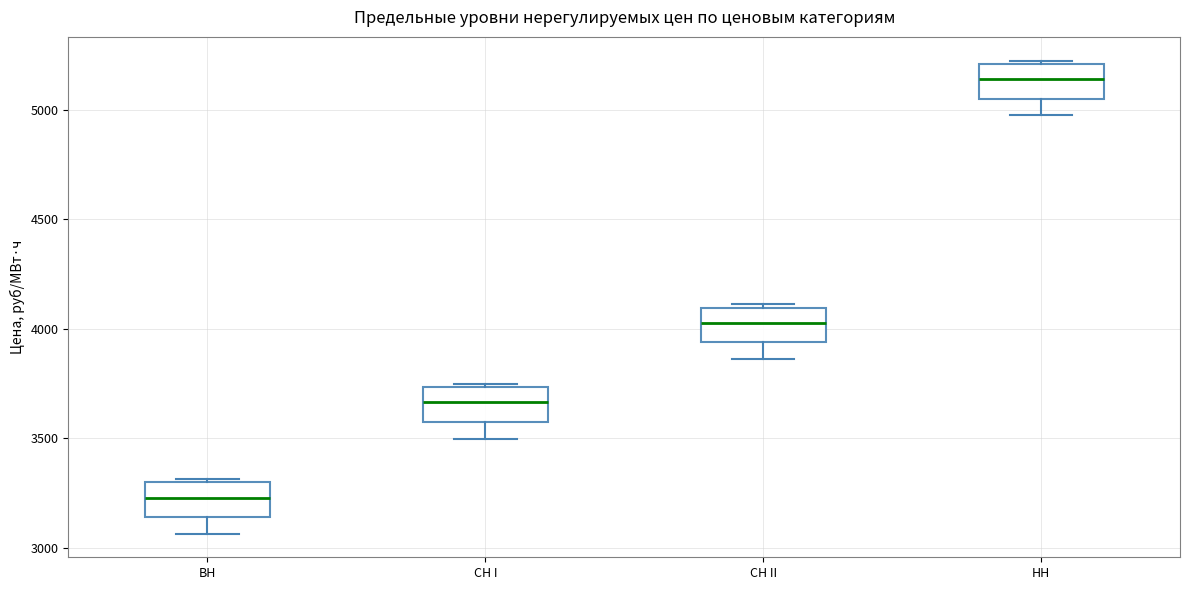

Reading left to right, read every box against the y-axis: the position of its median line, the range the box covers, and the ends of its whiskers. The values are not printed on the chart, so give them approximately, as read against the axis.

ВН: median 3250, box 3150 to 3300, whiskers 3050 to 3300 (just above the box's upper edge)
СН I: median 3650, box 3600 to 3750, whiskers 3500 to 3750 (just above the box's upper edge)
СН II: median 4050, box 3950 to 4100, whiskers 3850 to 4100 (just above the box's upper edge)
НН: median 5150, box 5050 to 5200, whiskers 5000 to 5250